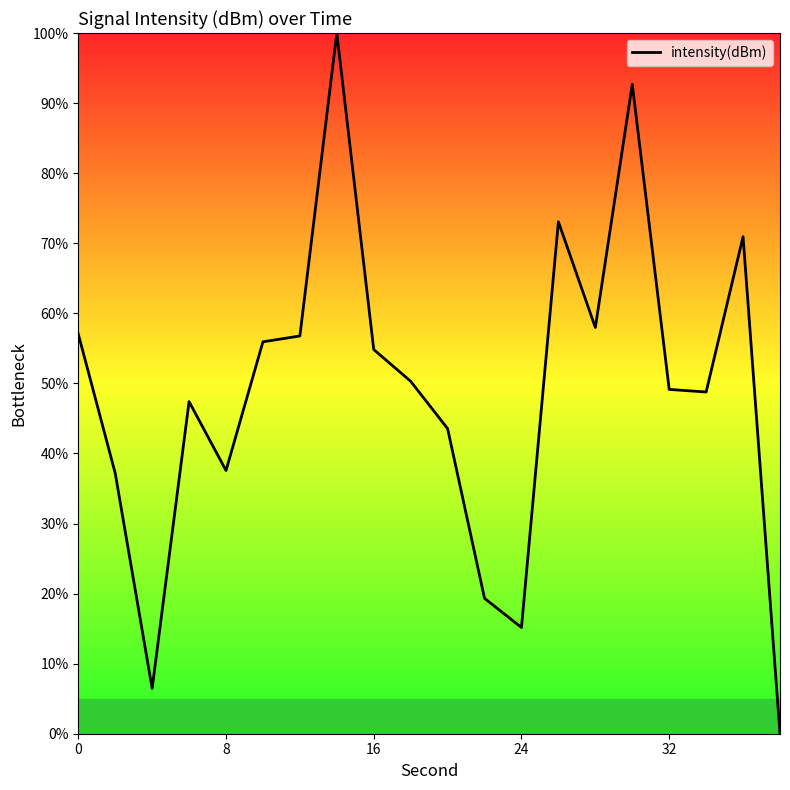

What is the difference between the maximum and second lowest values?

93.5